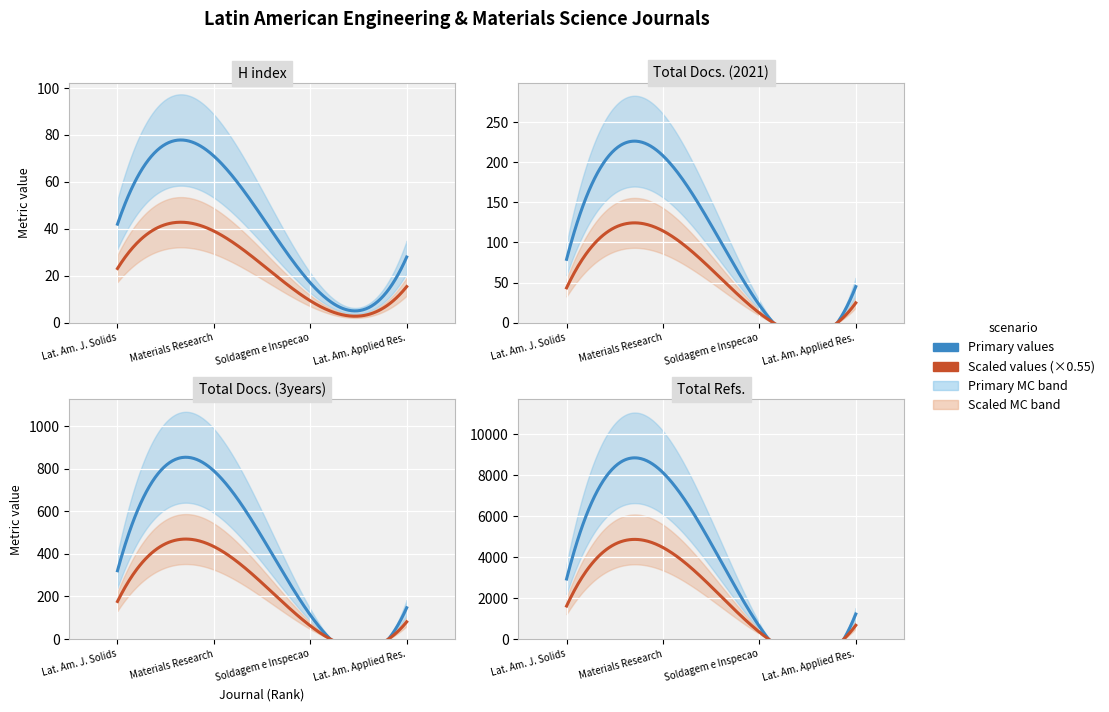

What is the spread (max minus min) of values at 3?

600